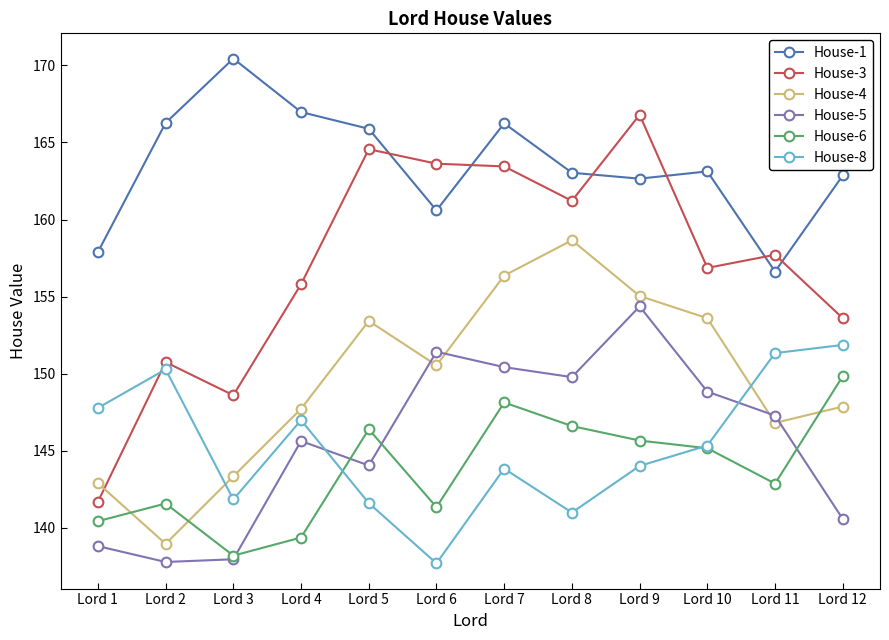

What is the sum of all House-1 values?

1962.6